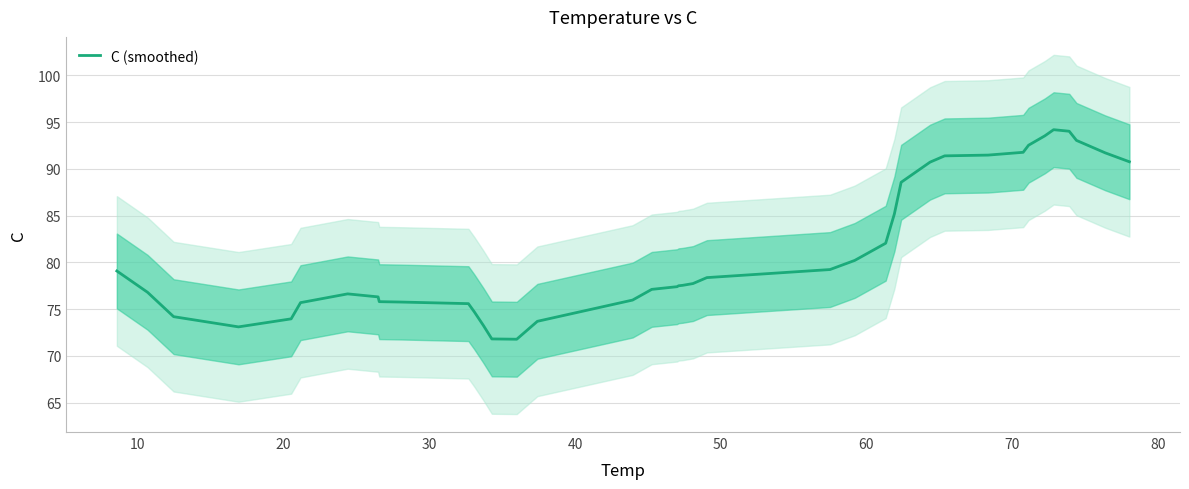

What is the greatest value displayed?

94.2